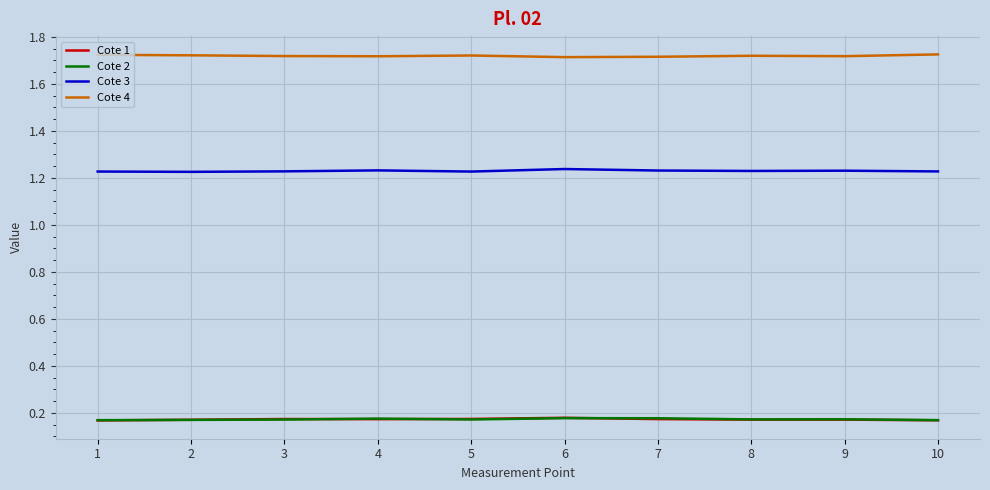

True or false: Cote 4 and Cote 1 cross at least once.

False